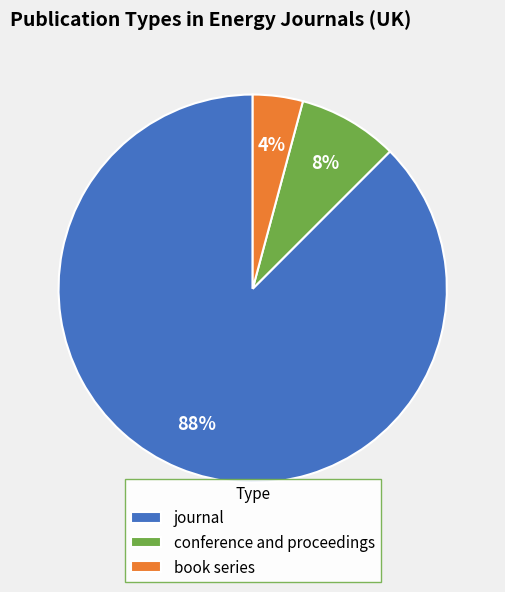

Is the sum of conference and proceedings and book series greater than half?

No